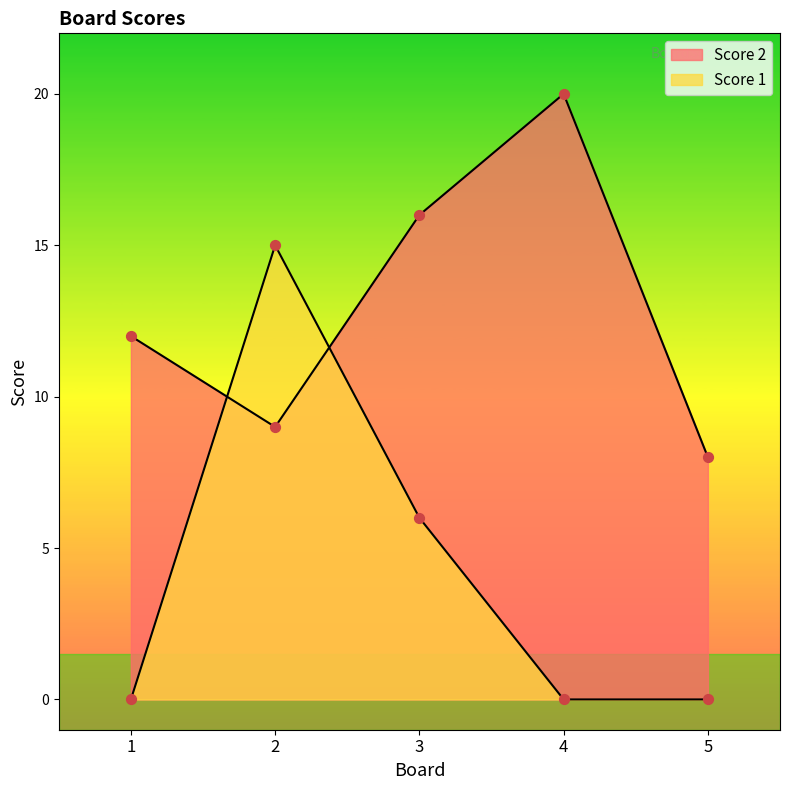

Which series has the widest spread of Y values?

Score 1